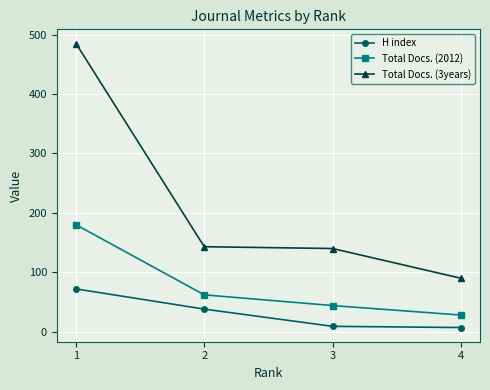

At which label does Total Docs. (2012) first exceed 62?

1